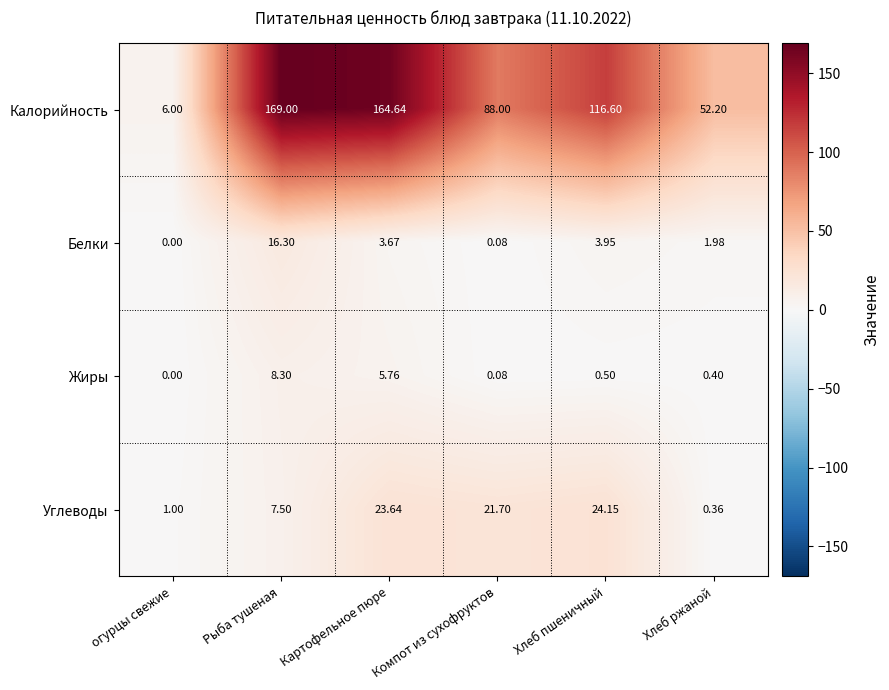

At which category does the chart reach its minimum across all series?

огурцы свежие